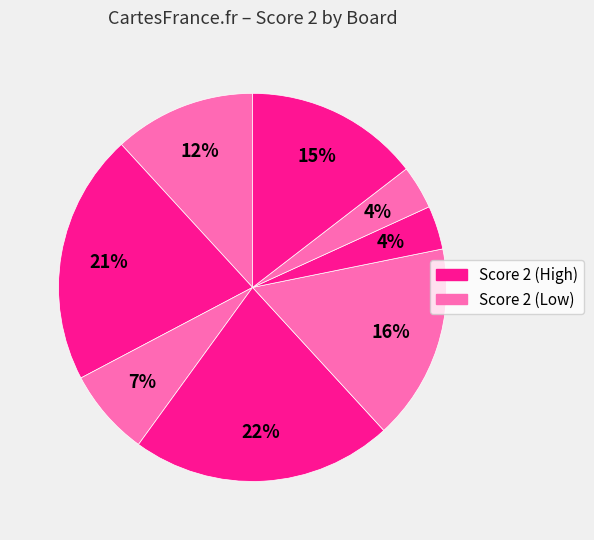

How many segments does this pie chart have?

8